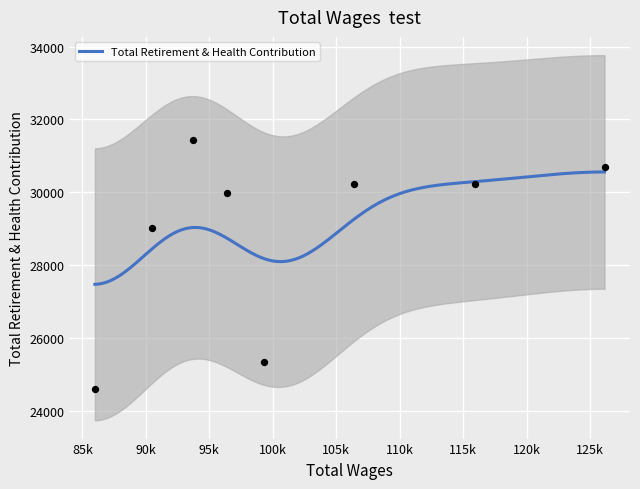

Which has a higher value, 126136.0 or 93741.0?

93741.0